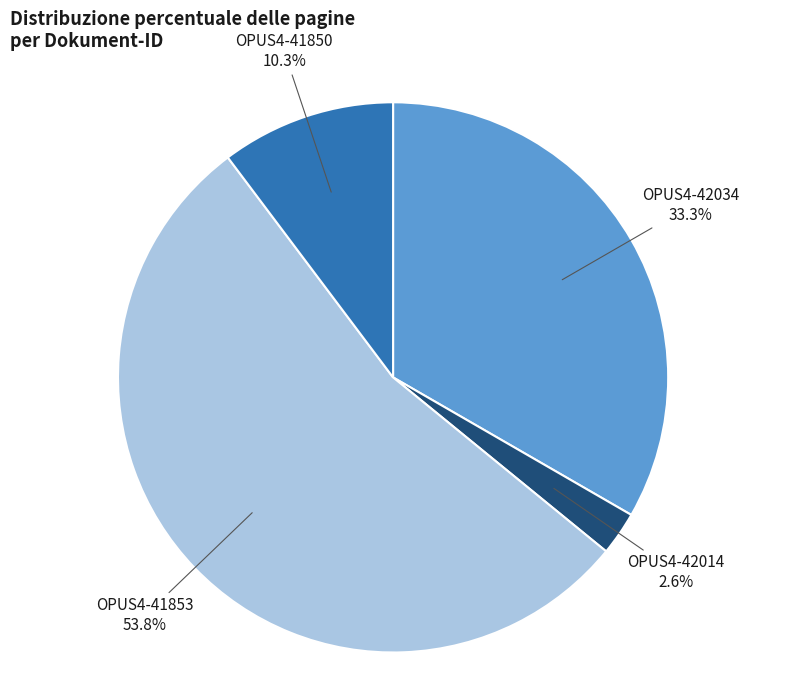

Approximately how many times larger is the value at OPUS4-41850 compared to OPUS4-42014?

4.0